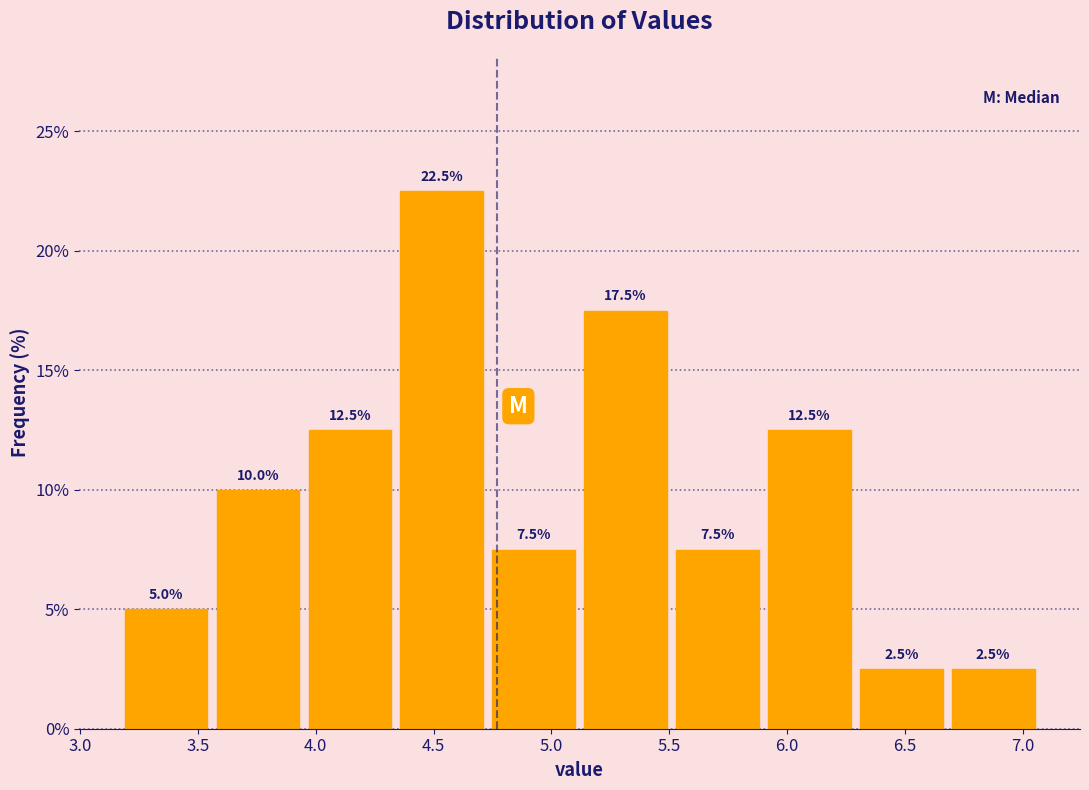

Over which range of the x-axis is the bar tallest?

4.34 to 4.73